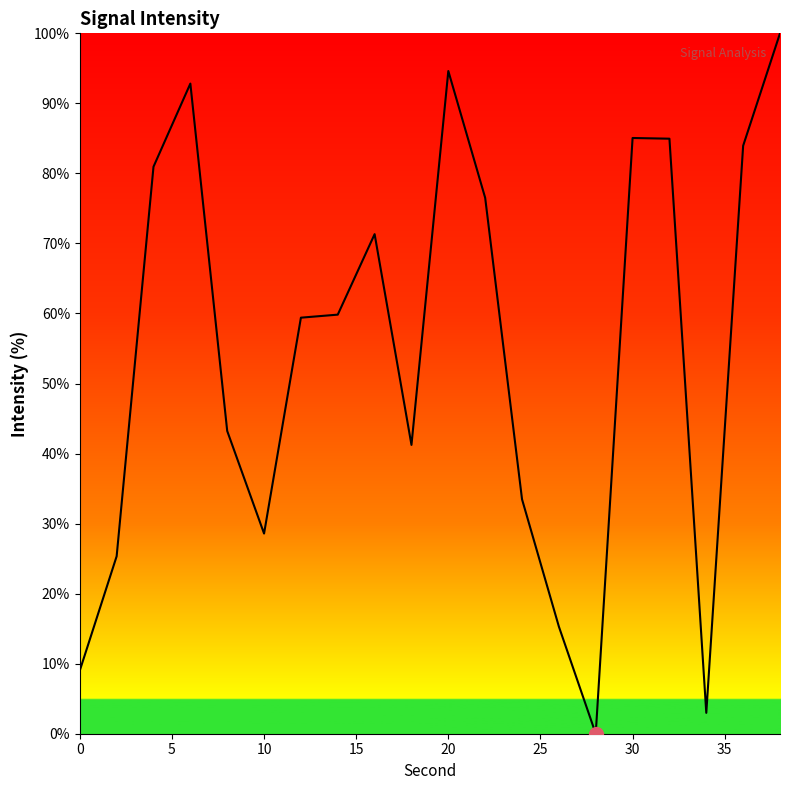

What is the maximum value shown in the chart?

100.0